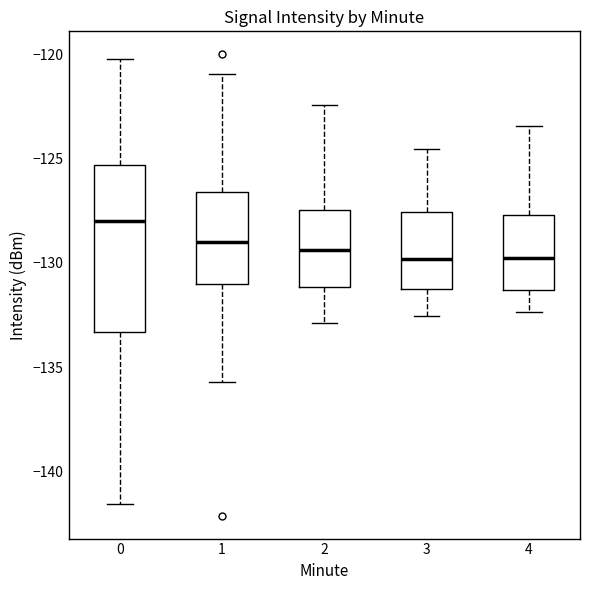

Reading left to right, read every box against the y-axis: the position of its median line, the range the box covers, and the ends of its whiskers. The values are not printed on the chart, so give them approximately, as read against the axis.

0: median -128.0, box -133.5 to -125.5, whiskers -141.5 to -120.5
1: median -129.0, box -131.0 to -126.5, whiskers -135.5 to -121.0
2: median -129.5, box -131.0 to -127.5, whiskers -133.0 to -122.5
3: median -130.0, box -131.5 to -127.5, whiskers -132.5 to -124.5
4: median -130.0, box -131.5 to -127.5, whiskers -132.5 to -123.5